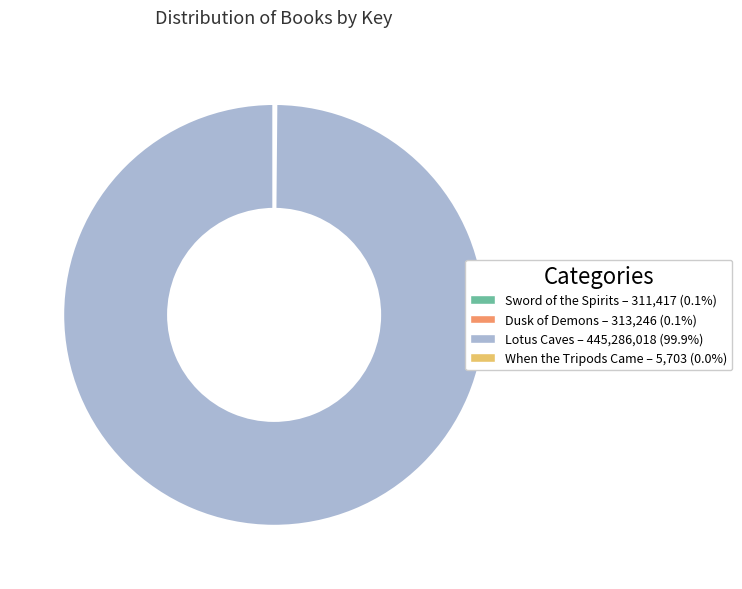

Does any single category account for the majority?

Yes